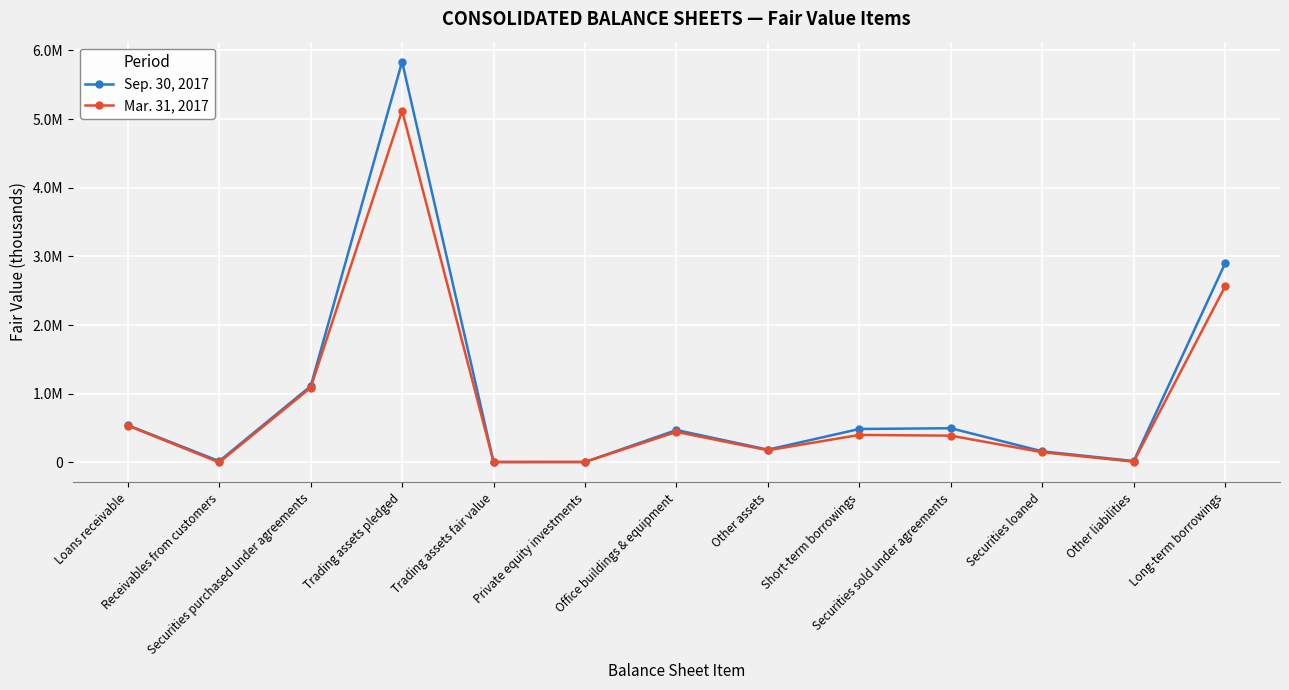

What are all the series names shown in the legend?

Sep. 30, 2017, Mar. 31, 2017